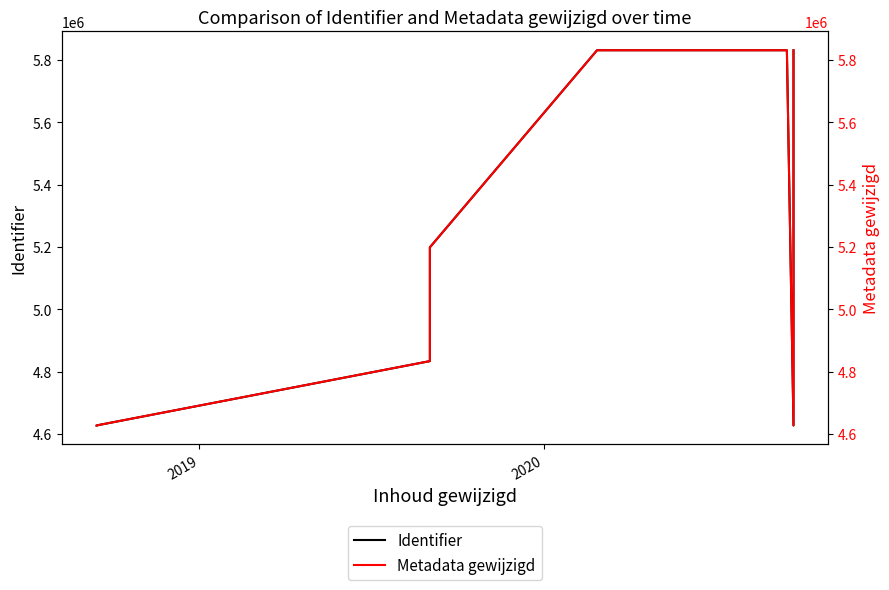

What is the minimum value for Identifier?

4627382